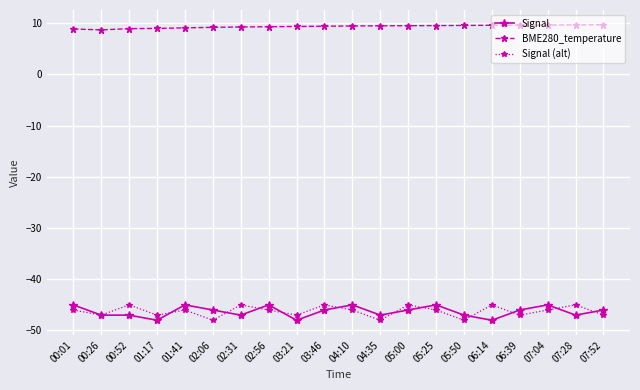

How many series are shown in this chart?

3